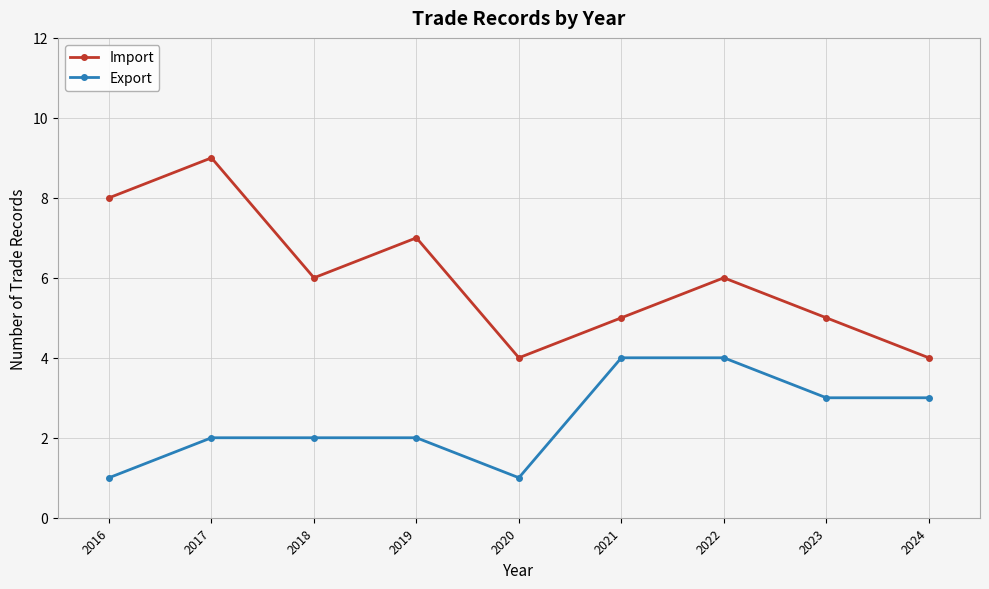

Rank the series at 2016 from lowest to highest value.

Export, Import